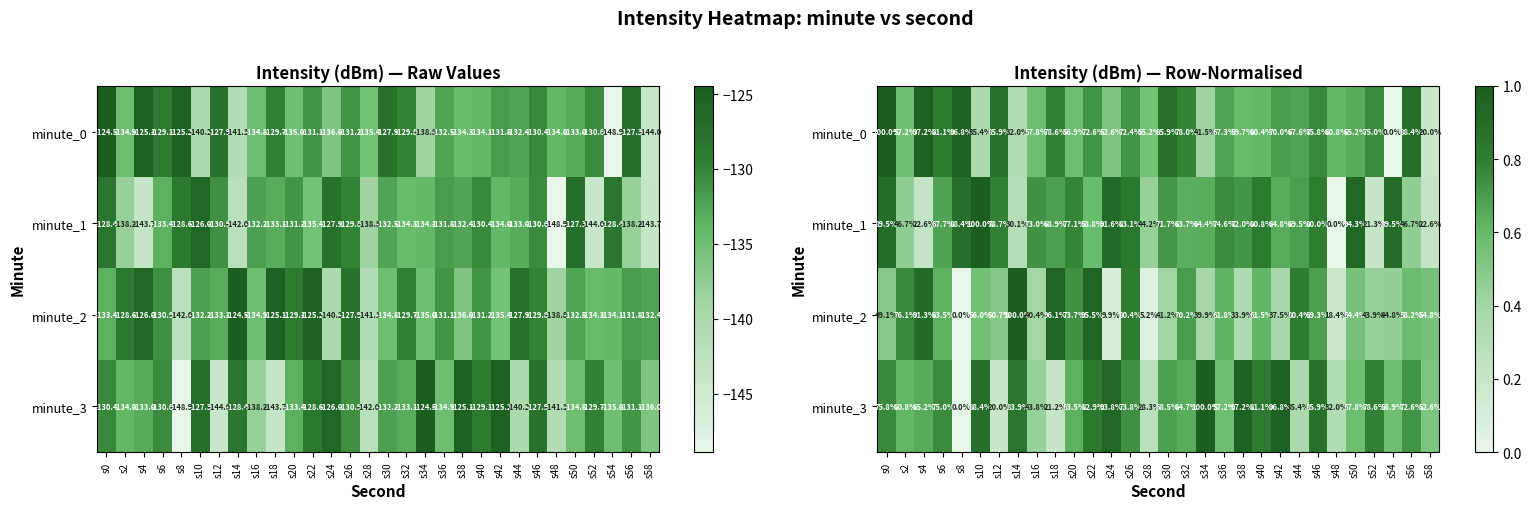

Which label corresponds to the smallest value in the chart?

s54